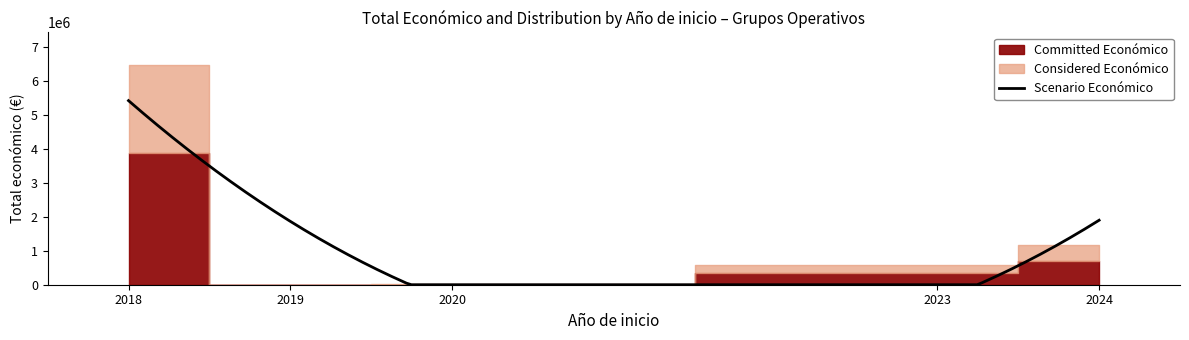

At which category does the chart reach its minimum across all series?

2019